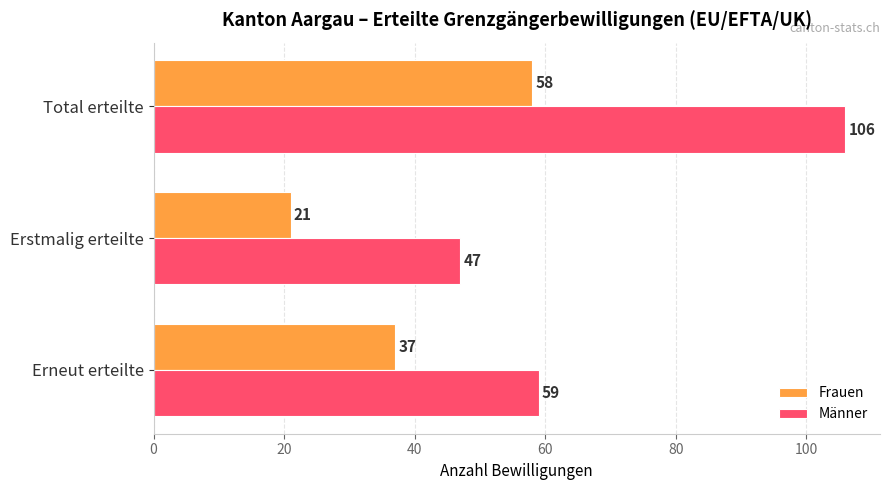

What are all the series names shown in the legend?

Frauen, Männer